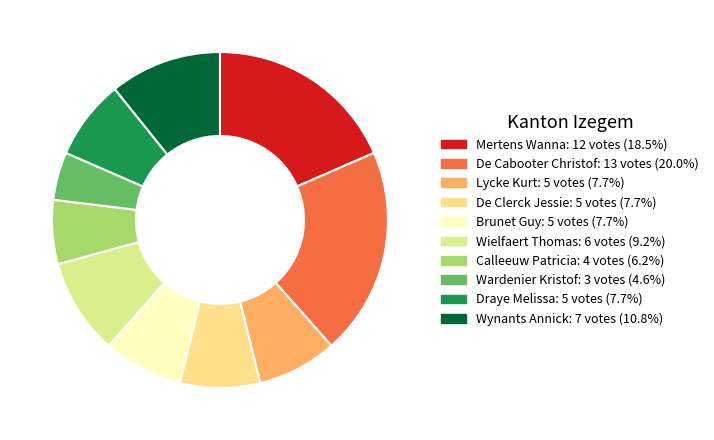

To the nearest percent, what percentage of the pie is Draye Melissa?

8%